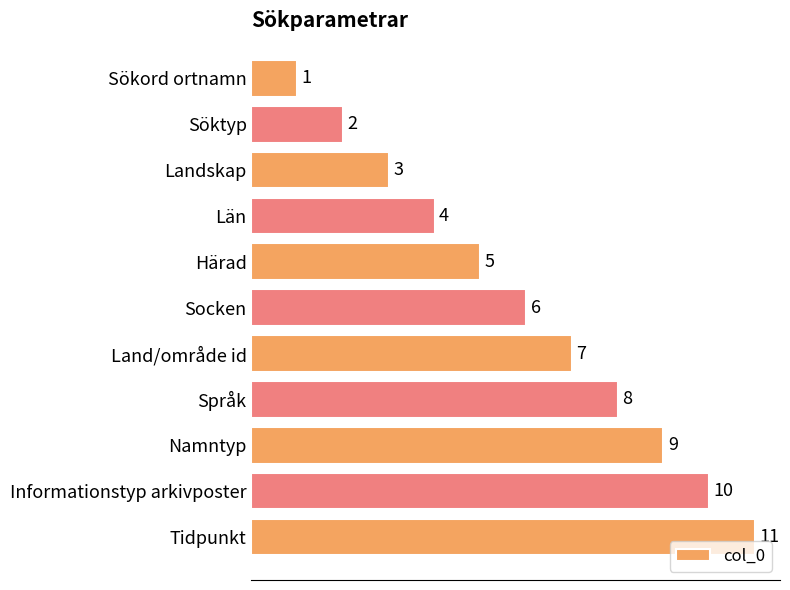

At which category does the chart reach its peak across all series?

Tidpunkt